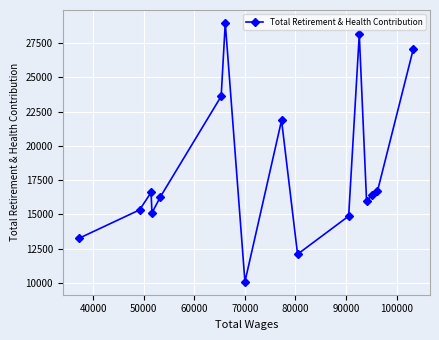

What is the value of the 2nd point from the left?

15337